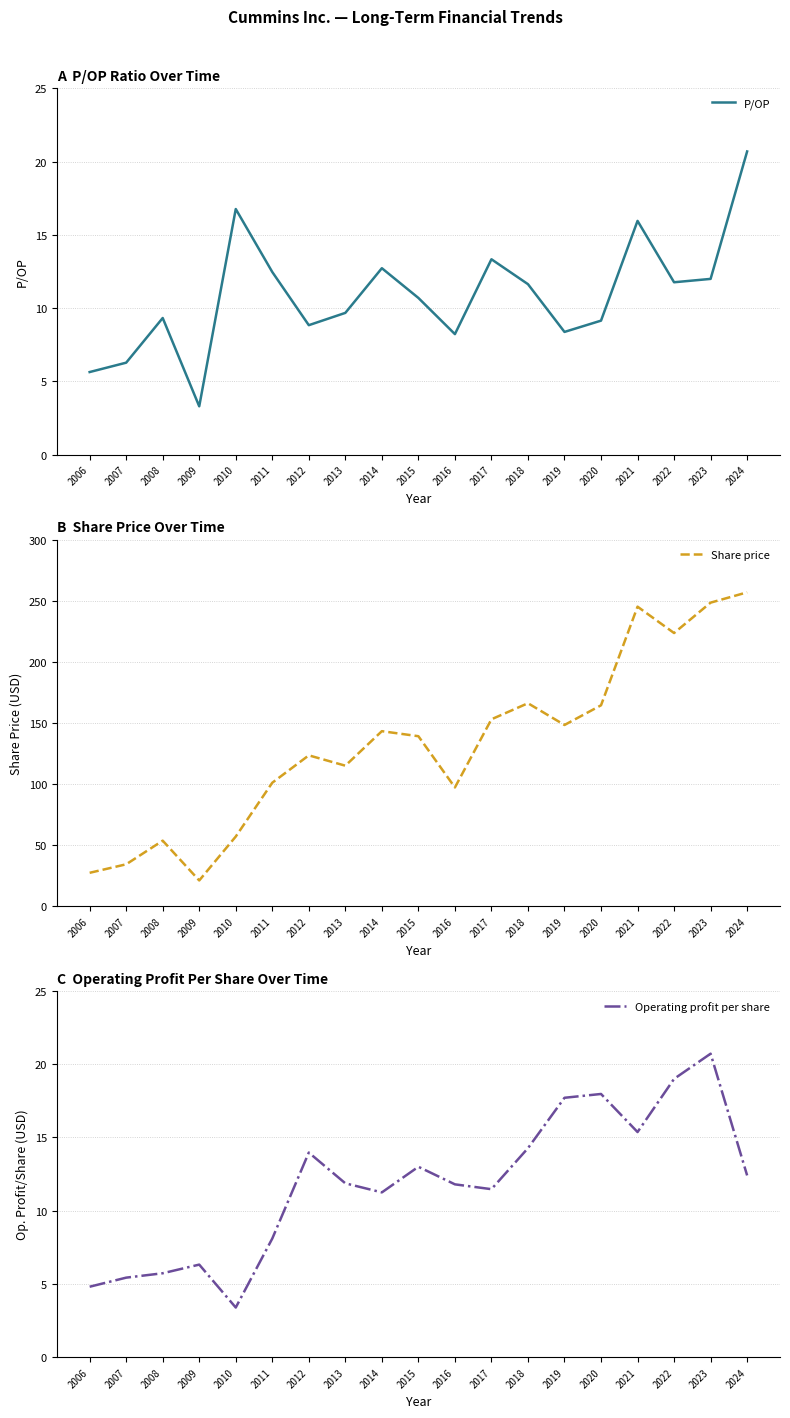

Where does the Operating profit per share series first go above 11?

2012